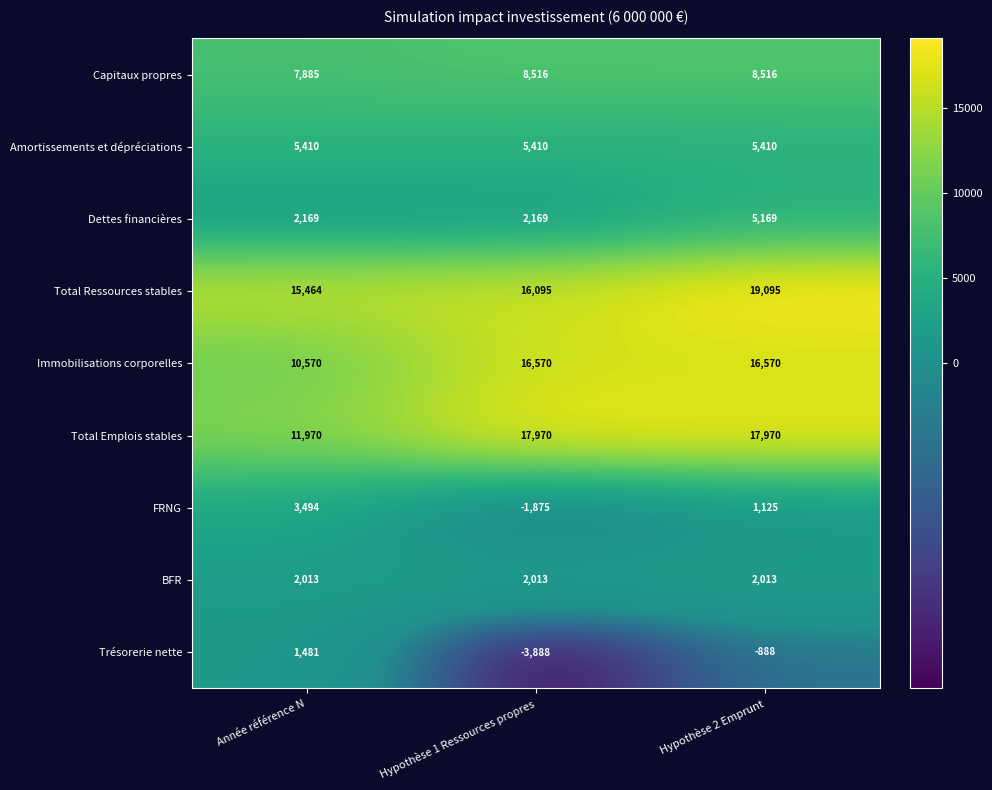

What is the spread (max minus min) of values at Année référence N?

13983